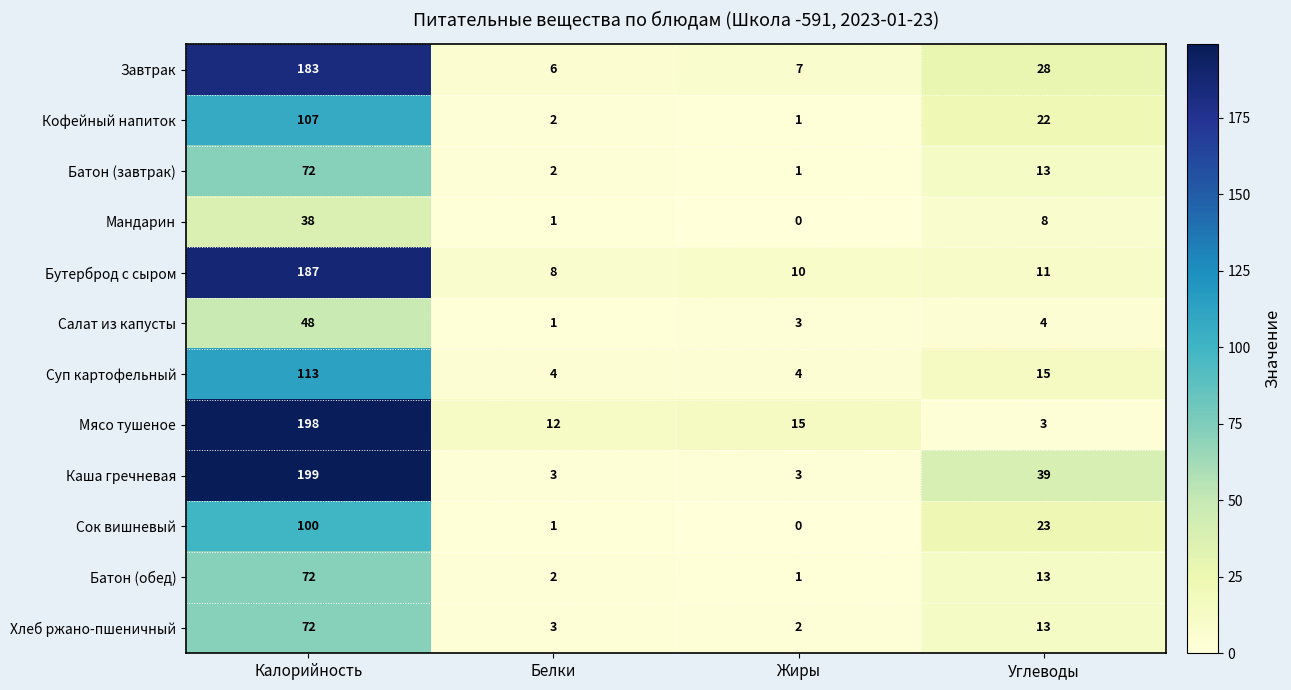

Which category has the highest value across all series?

Калорийность